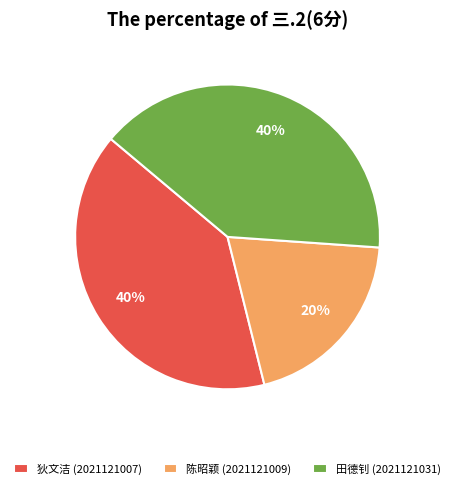

What is the ratio of the value at 田德钊 (2021121031) to the value at 狄文洁 (2021121007)?

1.0